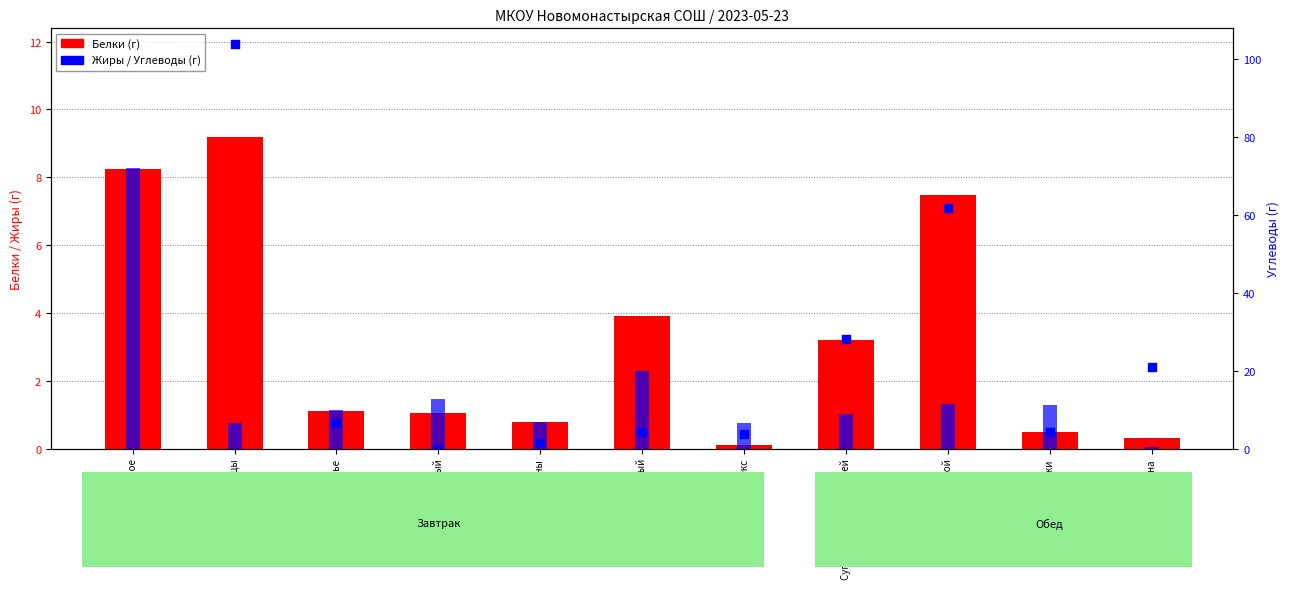

Which series has the widest spread of Y values?

Жиры (г)